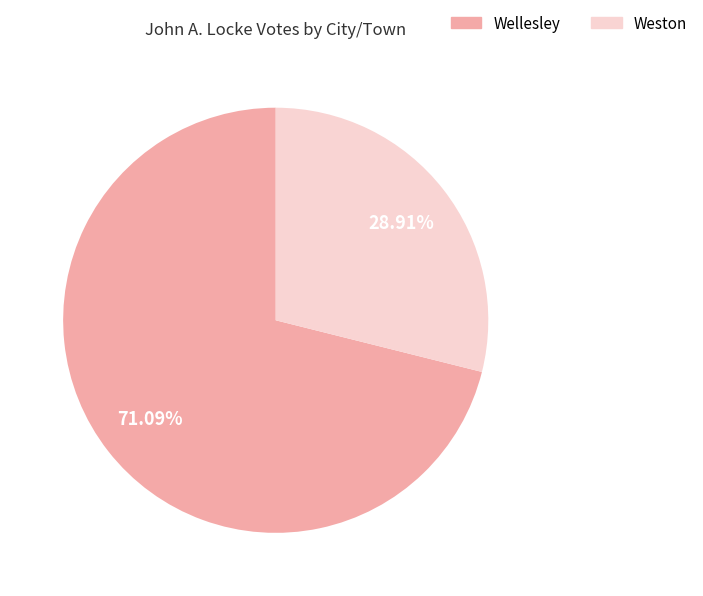

Is it true that Weston is 29% of the pie?

True